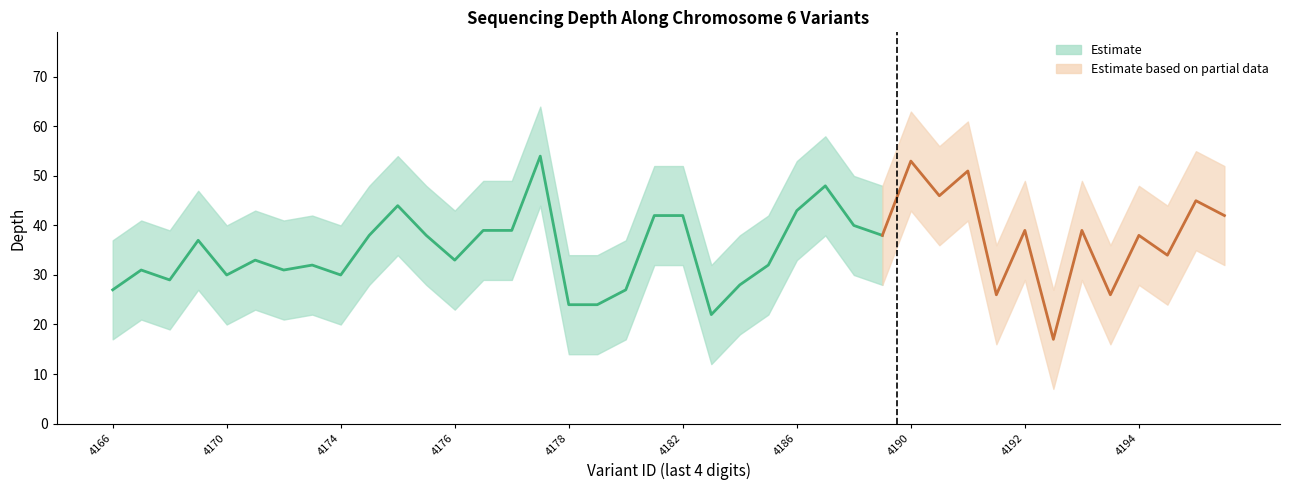

How many values in the depth_lower series exceed 28?

16